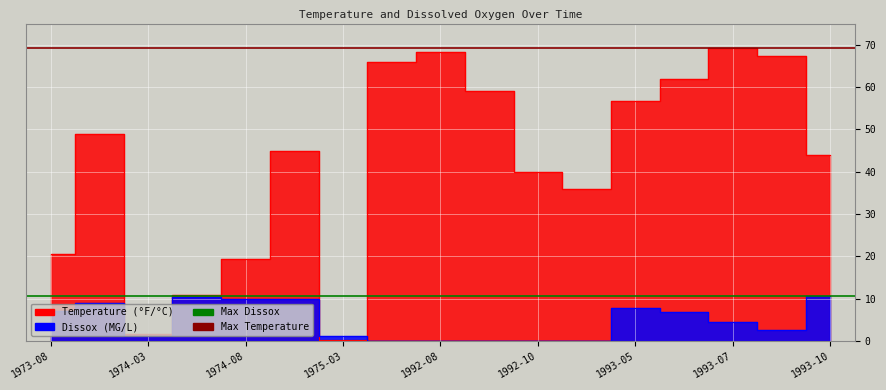

Reading left to right, list all the values displayed in this chart.

Temperature: 20.6	49.0	1.7	10.8	19.4	45.0	0.3	66.0	68.2	59.0	40.0	36.0	56.8	62.0	69.2	67.2	44.0
Dissox: 7.1	9.1	1.3	10.5	10.0	10.0	1.1	0.0	0.0	0.0	0.0	0.0	7.8	6.8	4.5	2.5	10.8